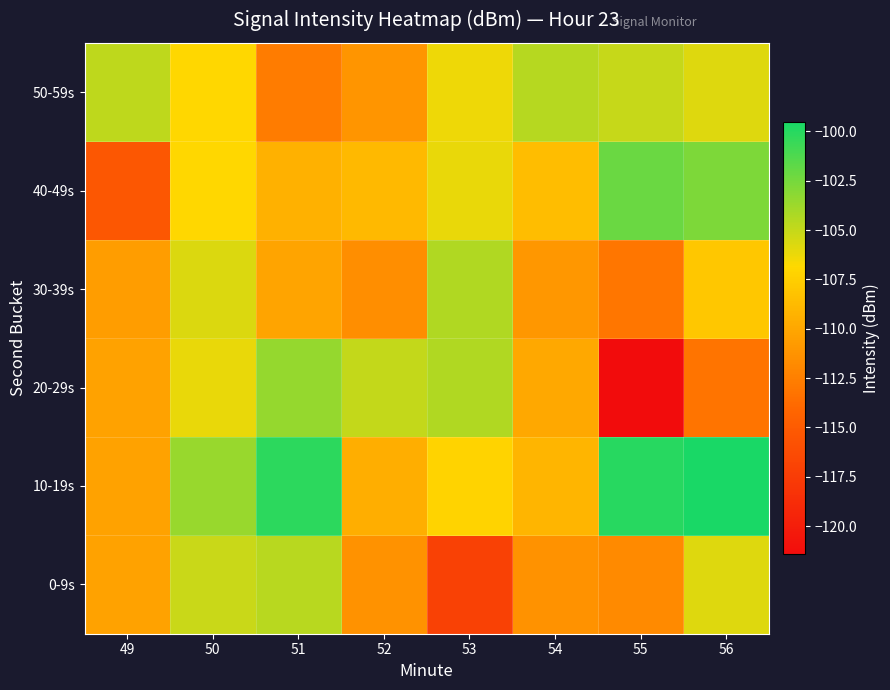

Reading left to right, transcribe all the data shown in this chart.

0-9s: 49=-110.2	50=-105.1	51=-104.6	52=-111.3	53=-117.1	54=-111.3	55=-111.8	56=-105.9
10-19s: 49=-110.2	50=-103.6	51=-100.2	52=-109.5	53=-107.2	54=-109.0	55=-100.0	56=-99.5
20-29s: 49=-110.2	50=-106.2	51=-103.5	52=-104.9	53=-104.4	54=-110.0	55=-121.4	56=-113.2
30-39s: 49=-110.6	50=-105.7	51=-110.2	52=-111.6	53=-104.4	54=-110.9	55=-113.1	56=-108.0
40-49s: 49=-115.3	50=-106.9	51=-109.3	52=-108.8	53=-106.2	54=-108.5	55=-102.2	56=-102.8
50-59s: 49=-104.8	50=-106.9	51=-112.6	52=-111.2	53=-106.3	54=-104.6	55=-105.1	56=-105.9